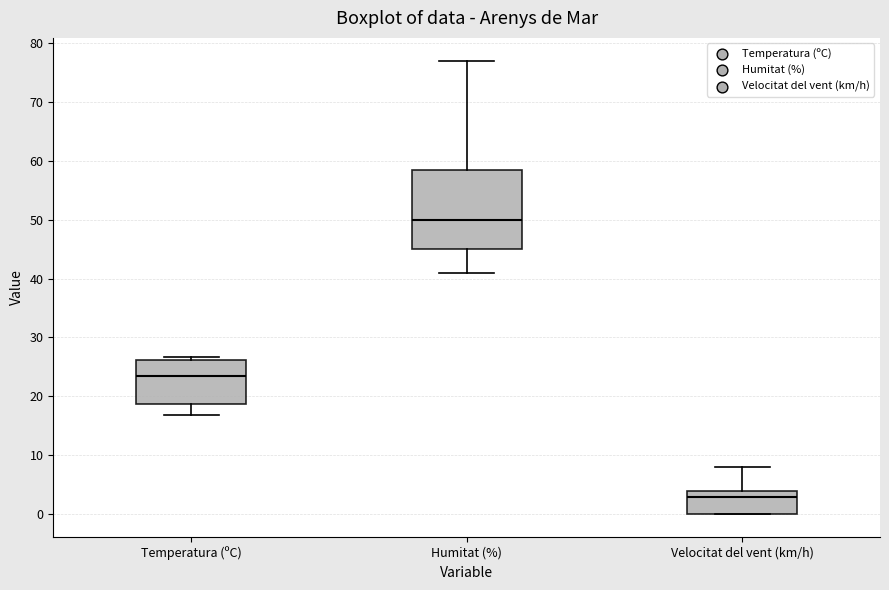

Which box's median line is the lowest?

Velocitat del vent (km/h)